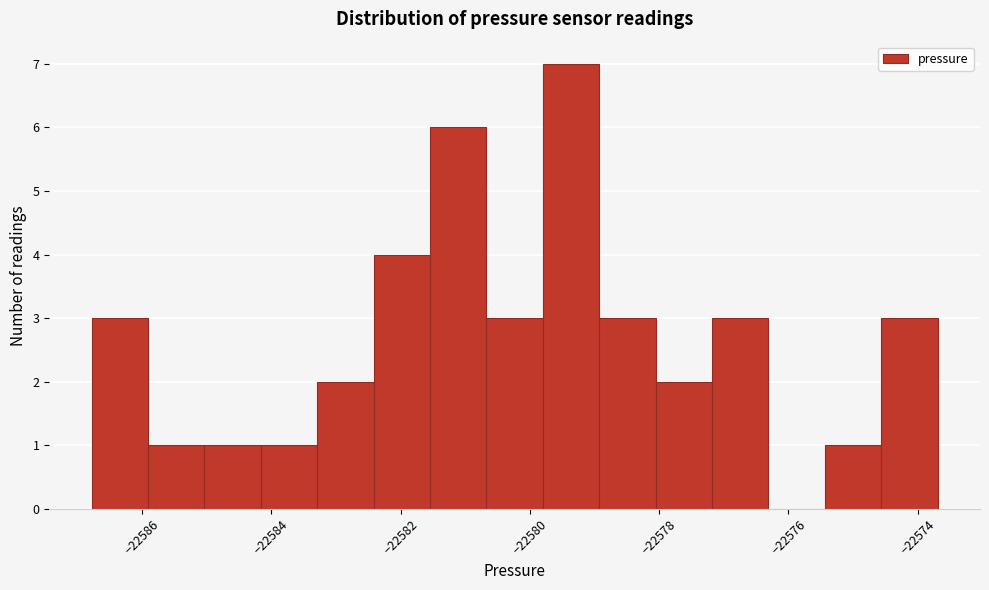

Over which range of the x-axis is the bar tallest?

-22579.8 to -22579.0